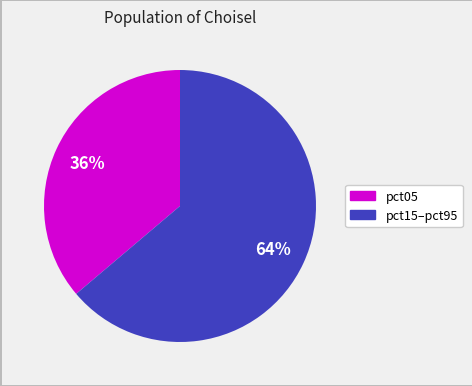

How many slices are in this pie chart?

2